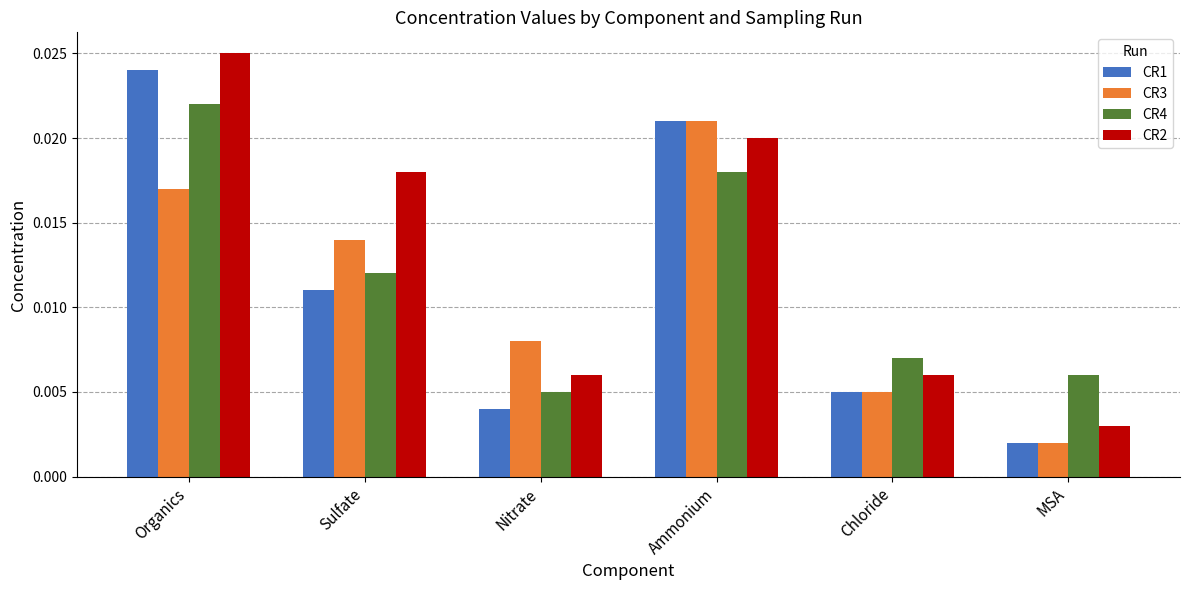

What is the label of the 2nd bar from the left?

Sulfate